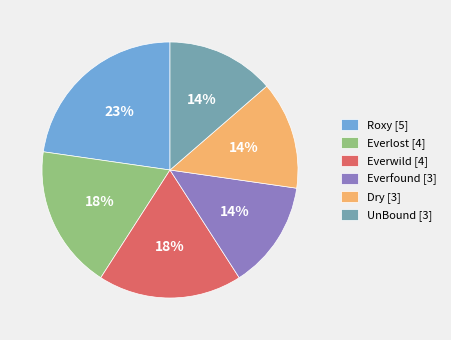

To the nearest percent, what is the average slice percentage?

17%